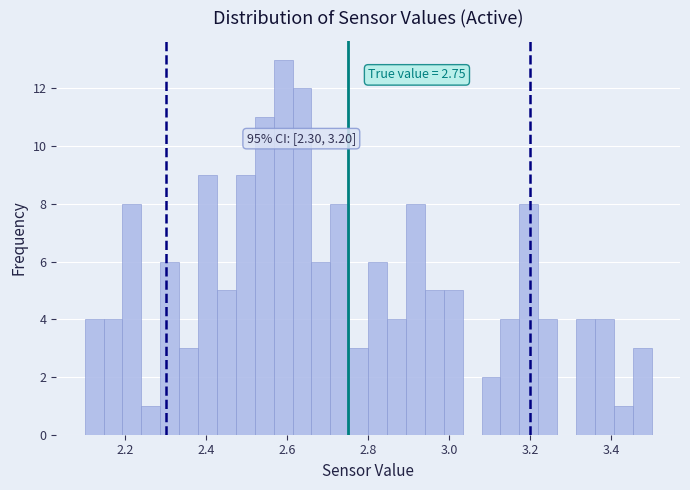

Read against the x-axis, roughly where is the centre of the tallest bar?

2.60